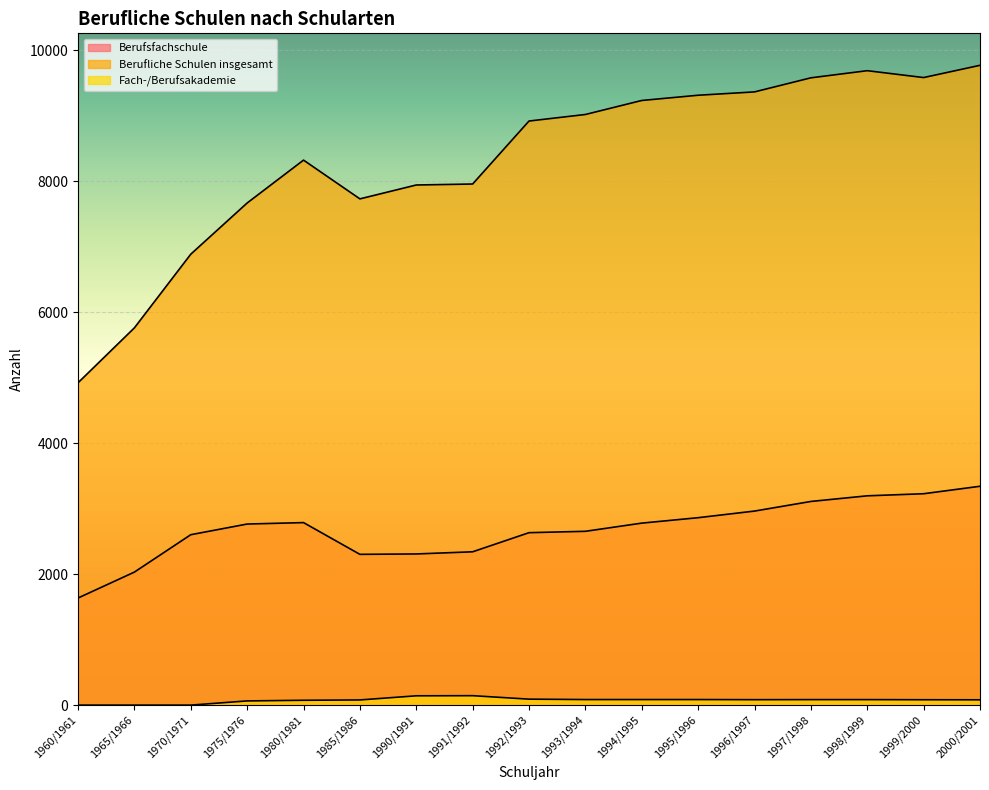

List the labels in order of Berufliche Schulen insgesamt value, largest first.

2000/2001, 1998/1999, 1999/2000, 1997/1998, 1996/1997, 1995/1996, 1994/1995, 1993/1994, 1992/1993, 1980/1981, 1991/1992, 1990/1991, 1985/1986, 1975/1976, 1970/1971, 1965/1966, 1960/1961